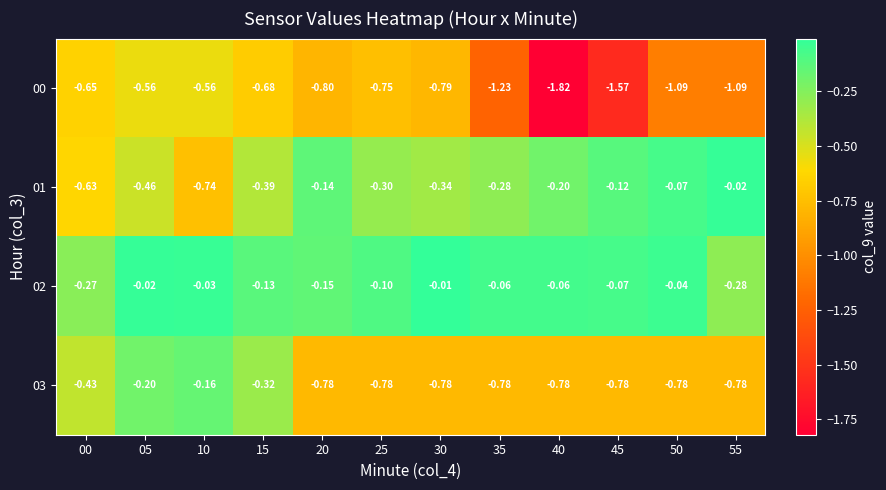

Is the value of 03 at 15 greater than the value of 02 at 10?

No